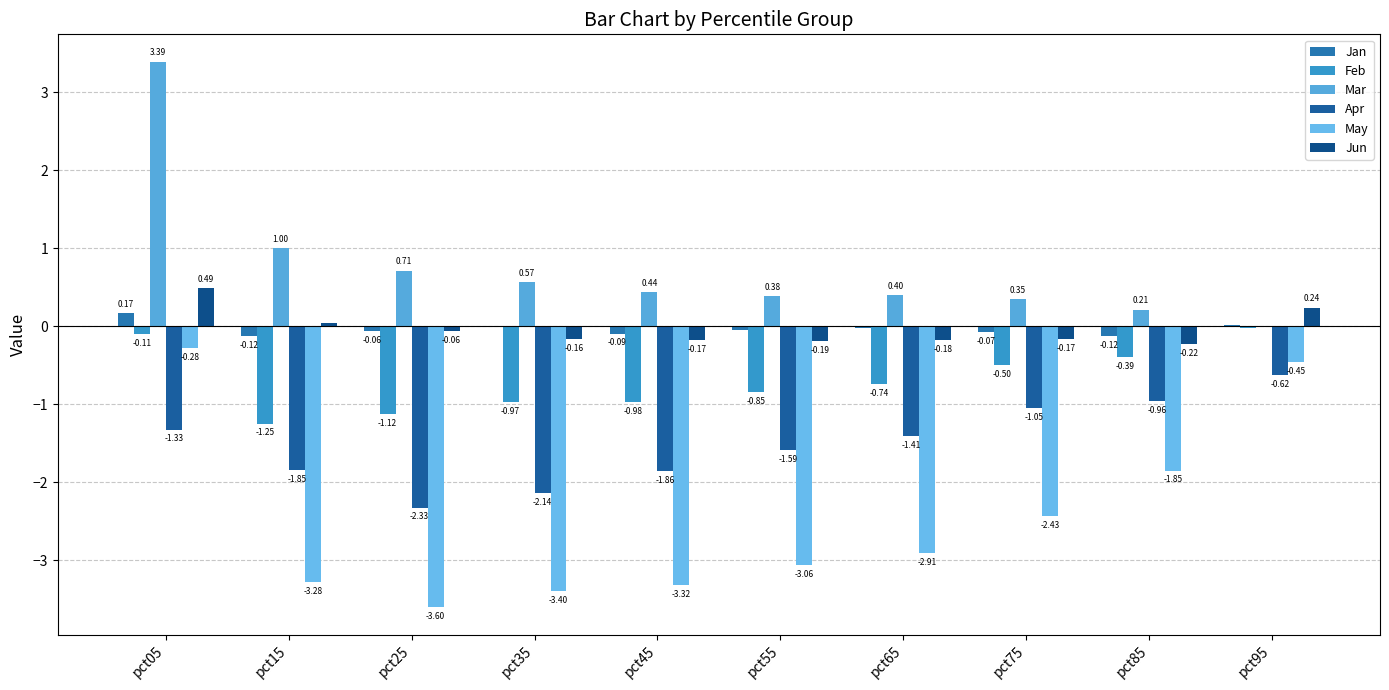

How many groups of bars are there?

10